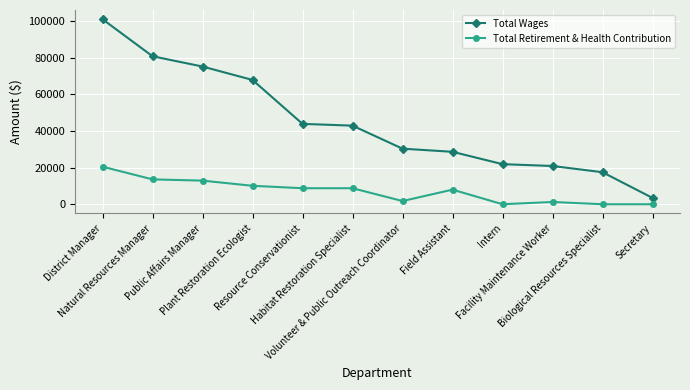

Which series has the widest spread of values?

Total Wages